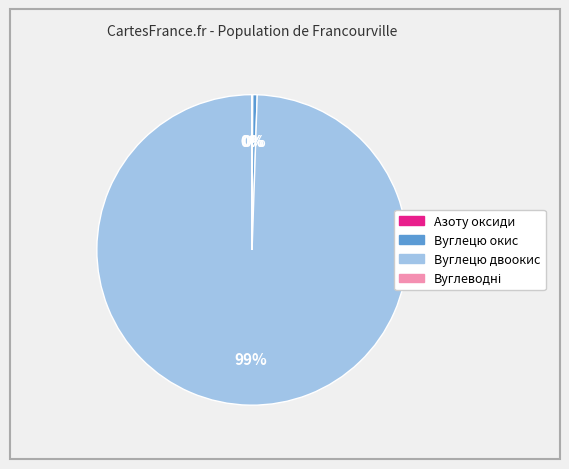

Which slice is the largest?

Вуглецю двоокис